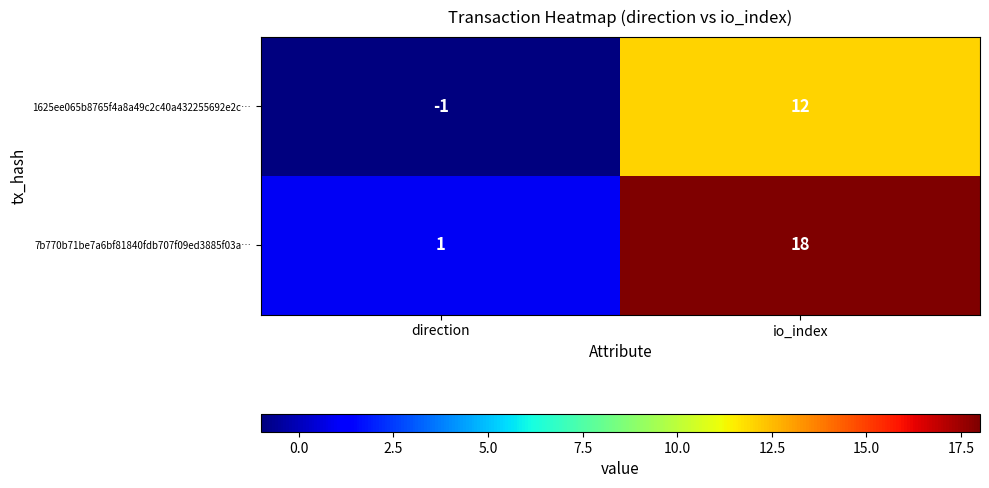

List the series in order of their peak value, lowest first.

1625ee065b8765f4a8a49c2c40a432255692e2c…, 7b770b71be7a6bf81840fdb707f09ed3885f03a…